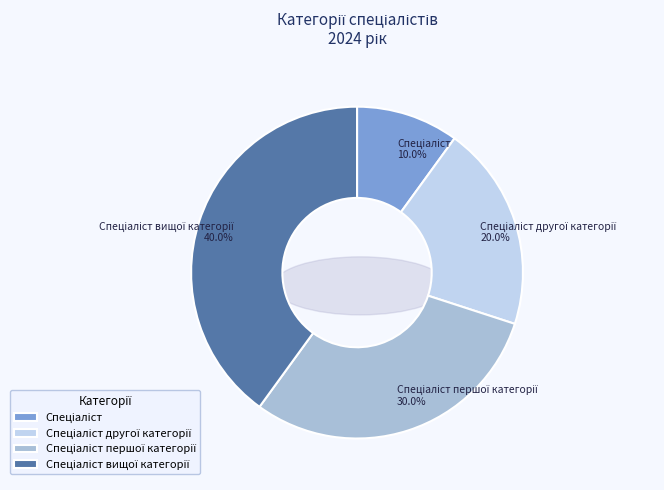

To the nearest percent, what is the combined percentage of Спеціаліст другої категорії and Спеціаліст першої категорії?

50%